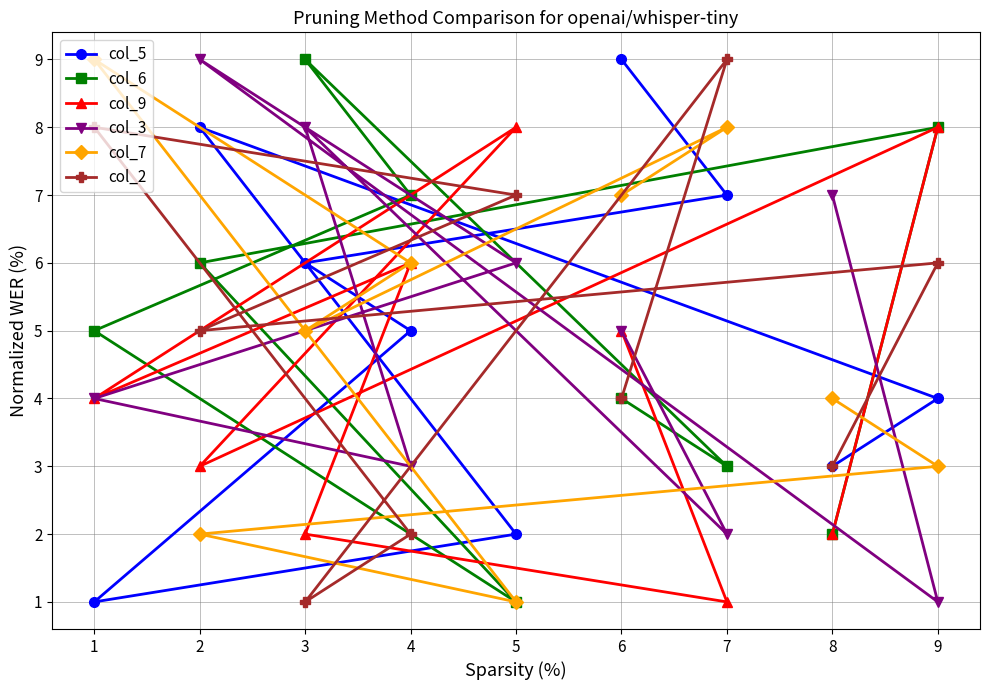

How many values in the col_7 series are below 5?

4